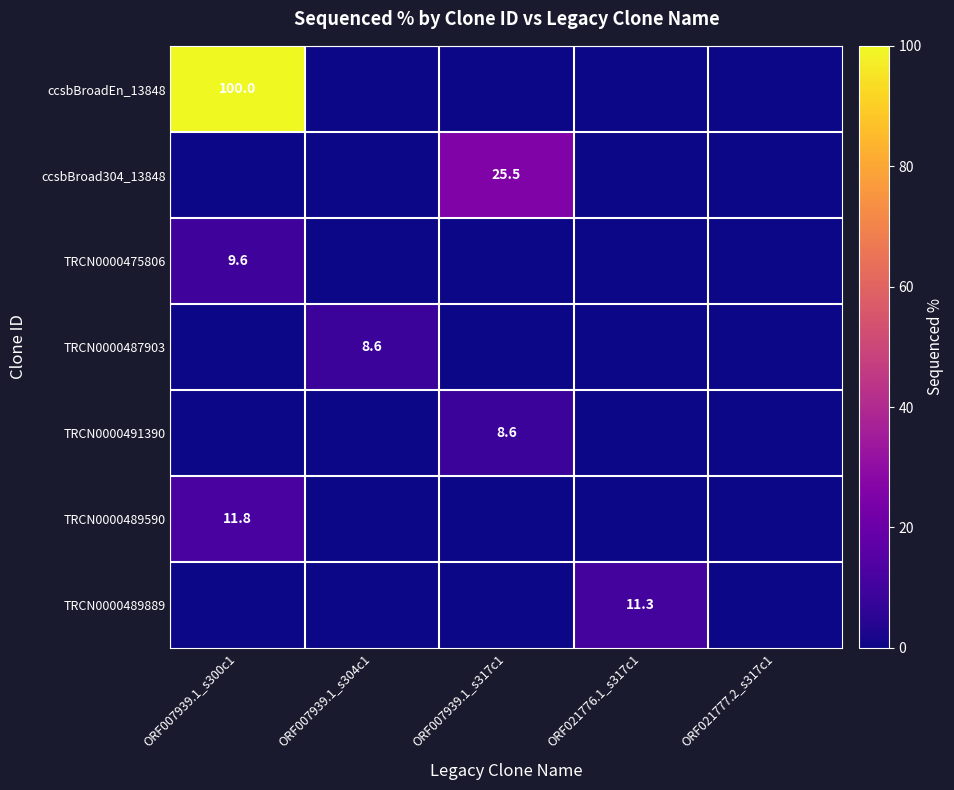

The value of ccsbBroadEn_13848 at ORF007939.1_s300c1 is 100.0. True or false?

True